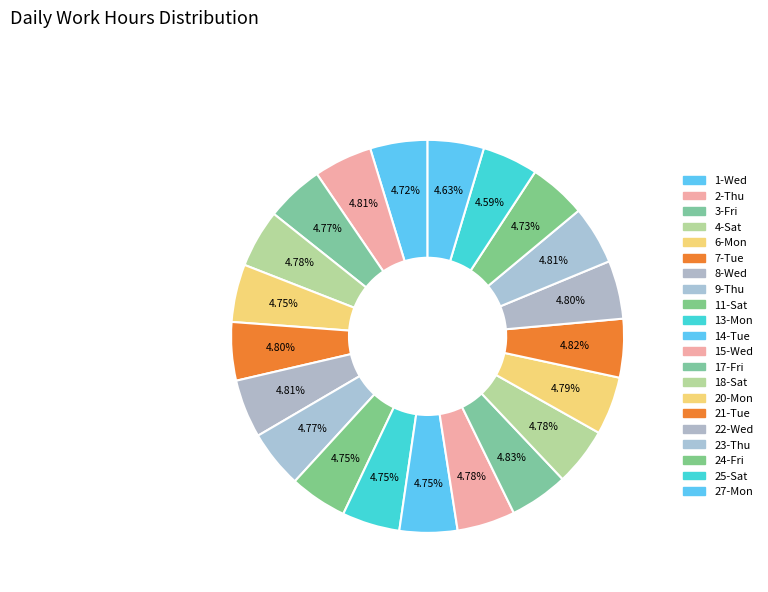

To the nearest percent, what portion does 13-Mon represent?

5%